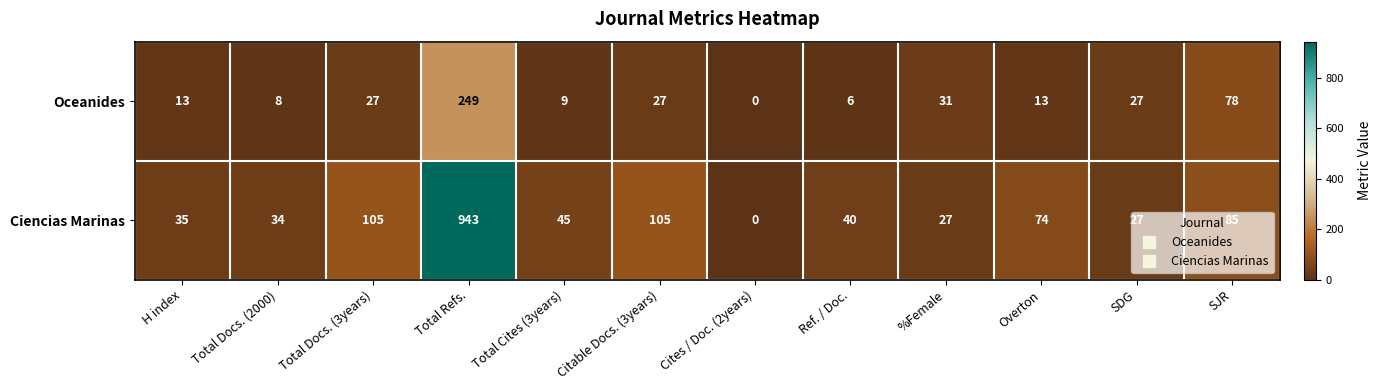

What is the spread (max minus min) of values at Overton?

61